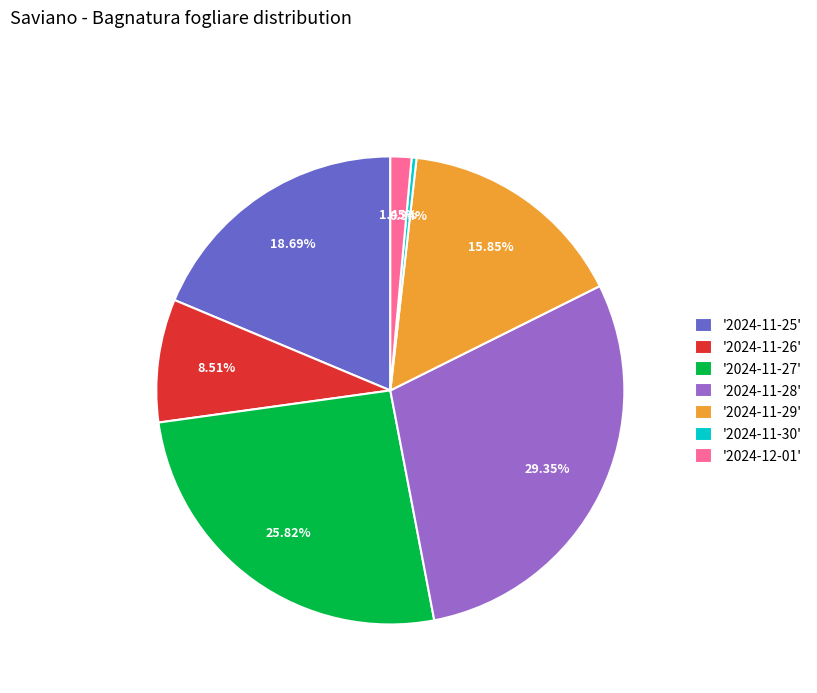

What is the ratio of the value at '2024-11-29' to the value at '2024-11-26'?

1.9